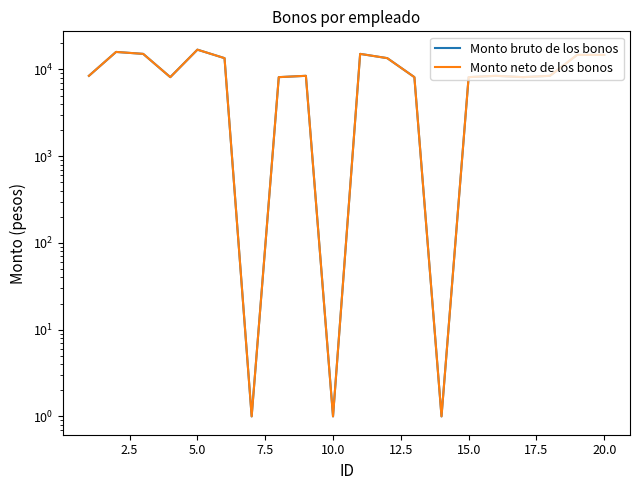

What is the minimum value shown in the chart?

1.0